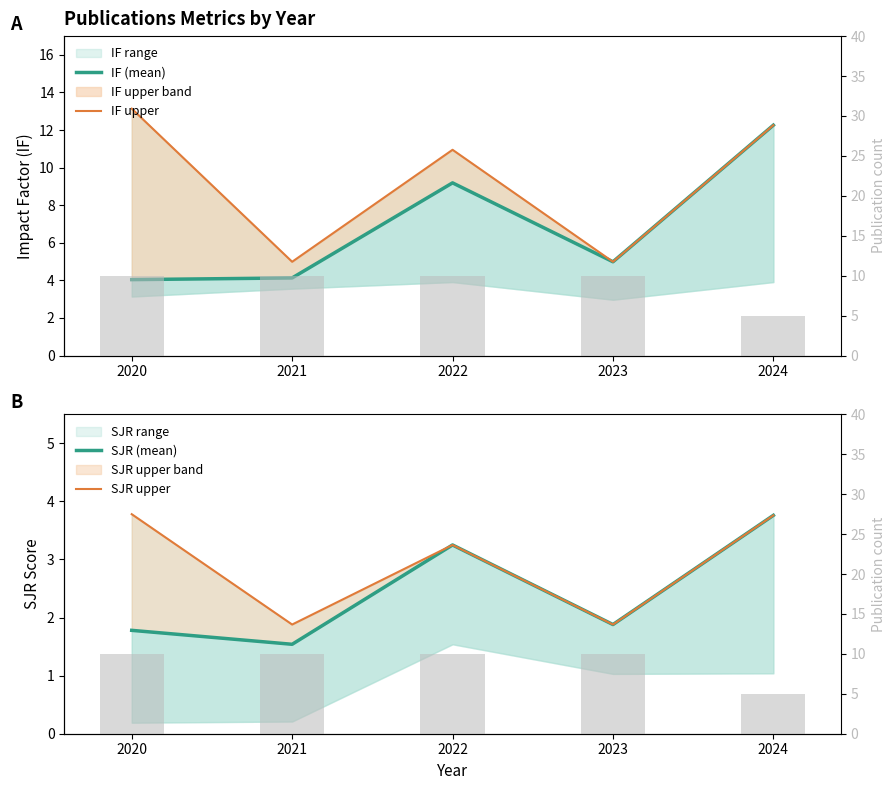

What is the value of the IF upper bar at the 5th from the left?

12.3